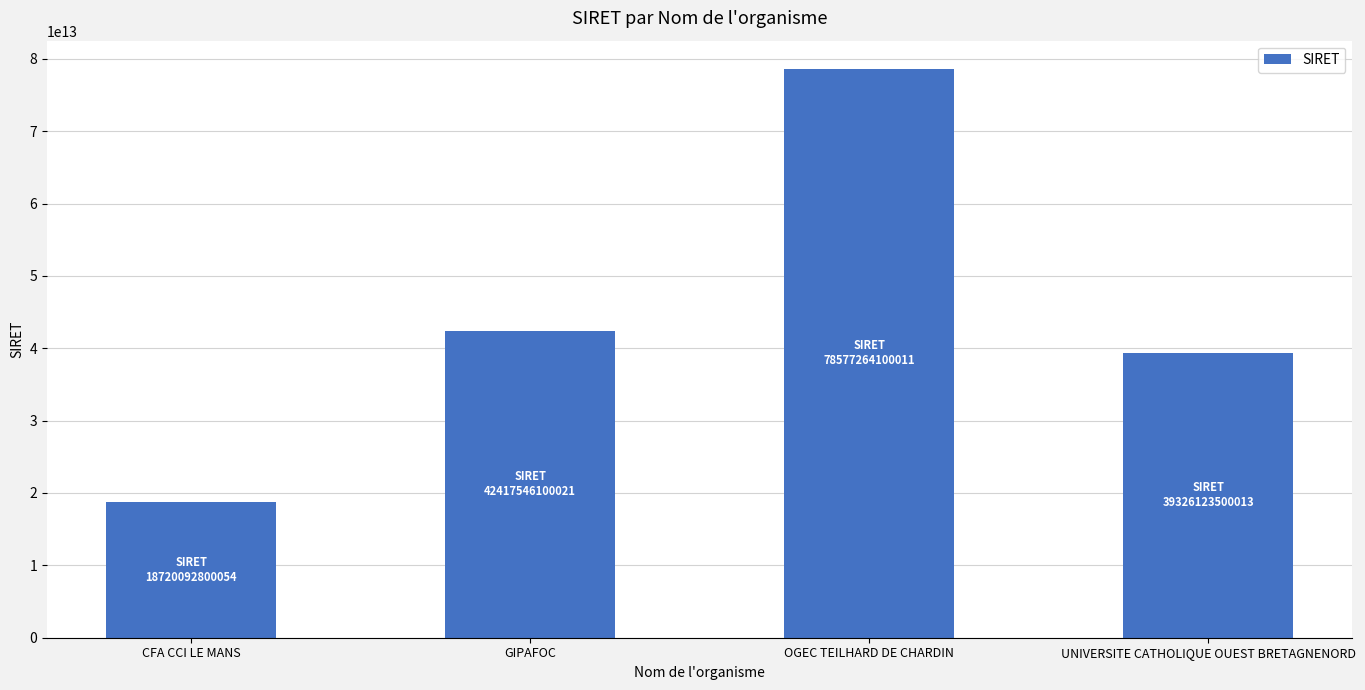

Count the number of categories in the chart.

4